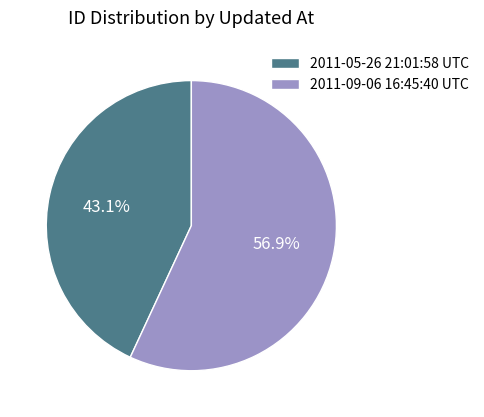

Between 2011-05-26 21:01:58 UTC and 2011-09-06 16:45:40 UTC, which is larger?

2011-09-06 16:45:40 UTC